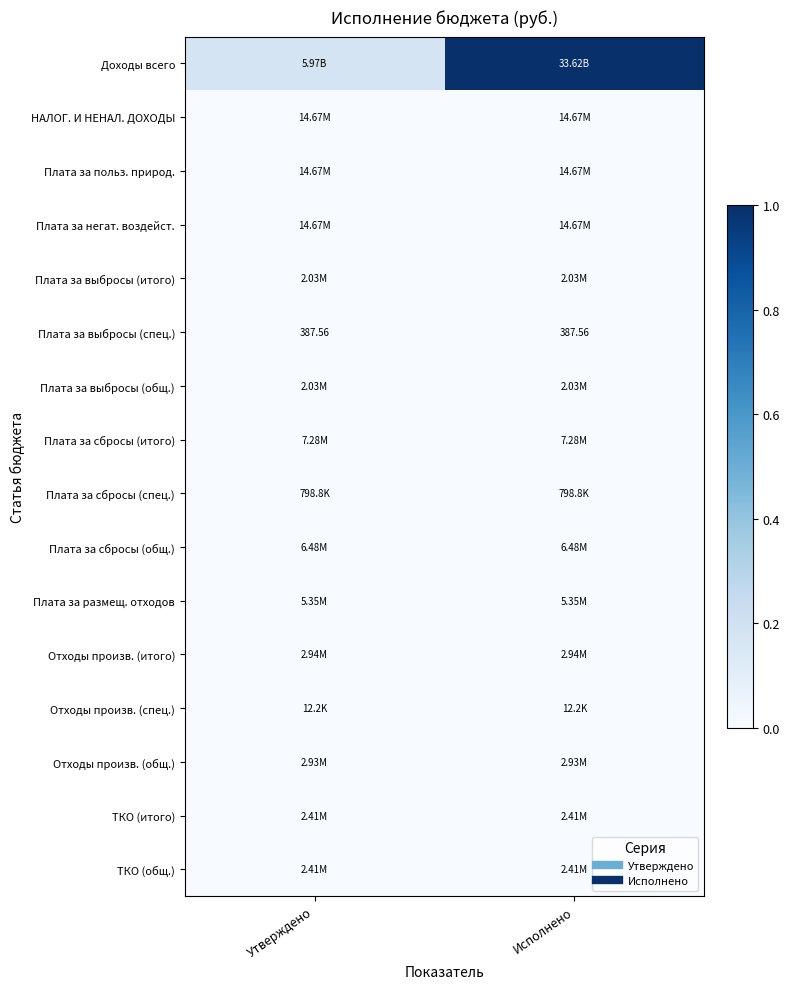

Is it true that Доходы всего equals 0.2 at Утверждено?

True